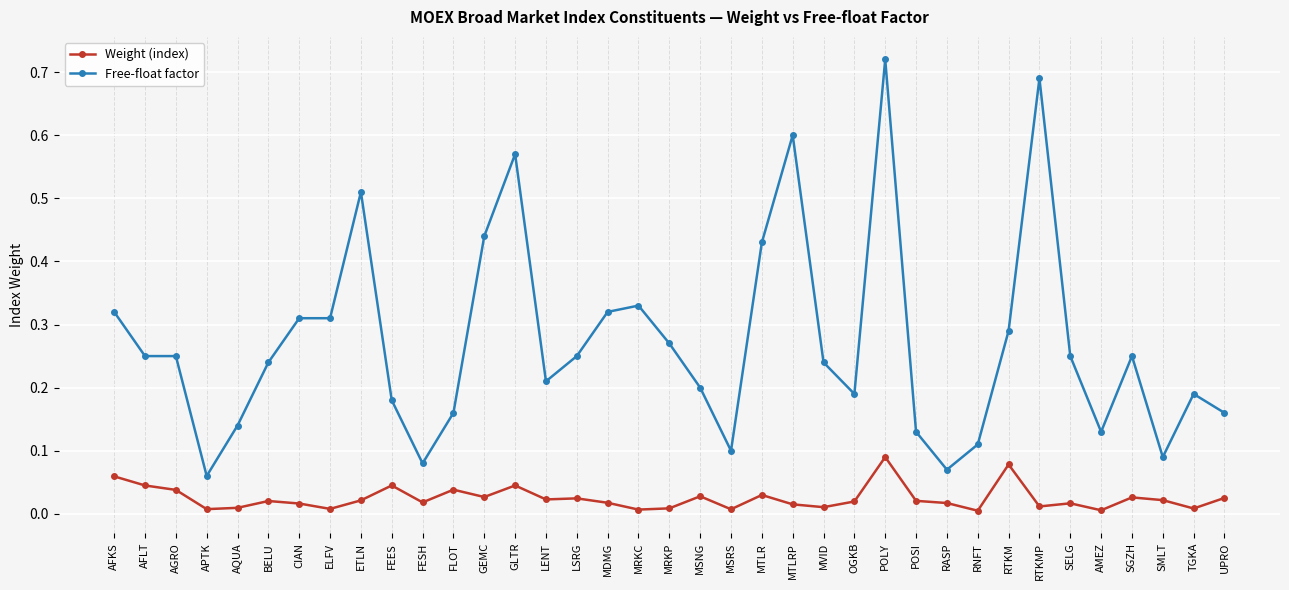

What is the label of the 20th point from the left?

MSNG